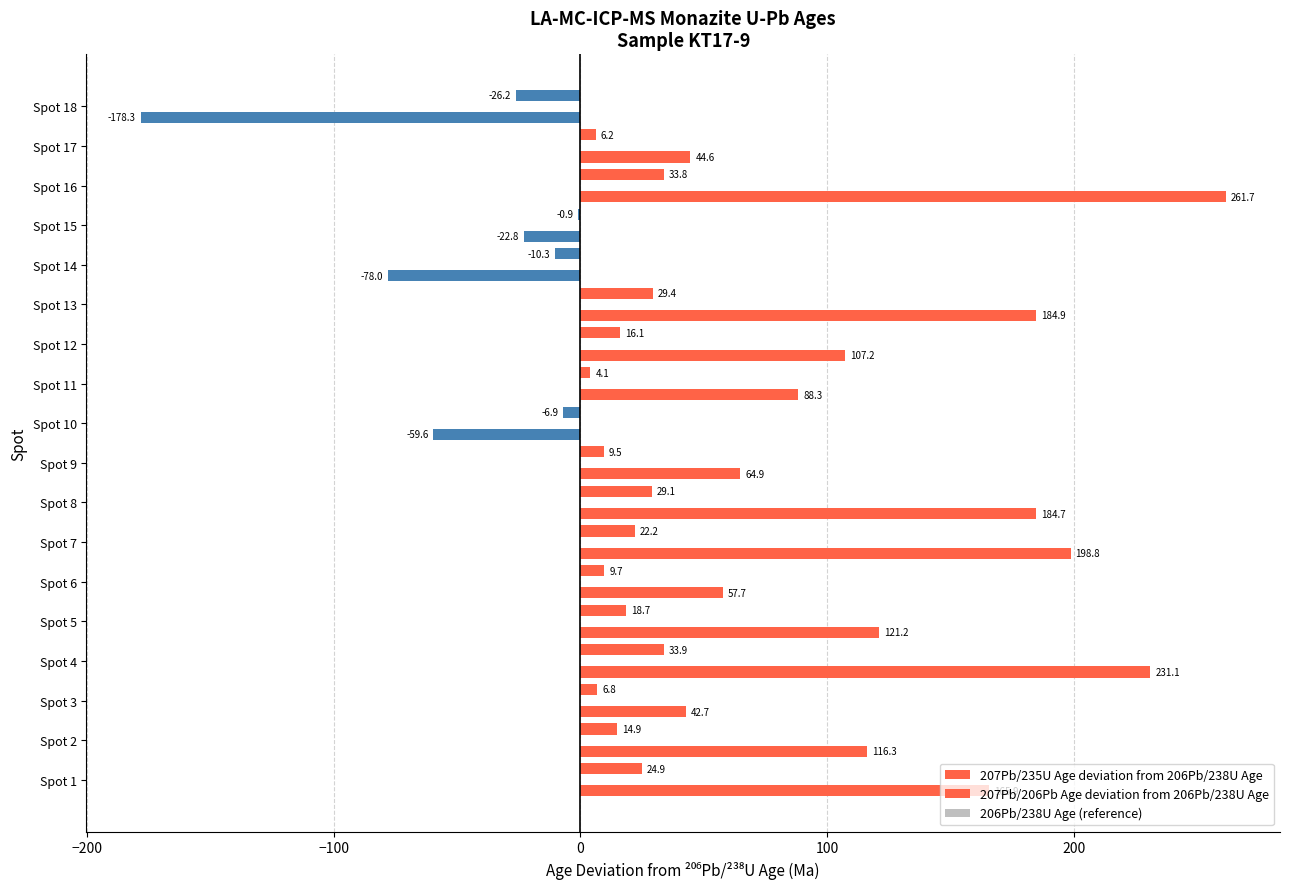

What is the smallest value displayed?

-178.3